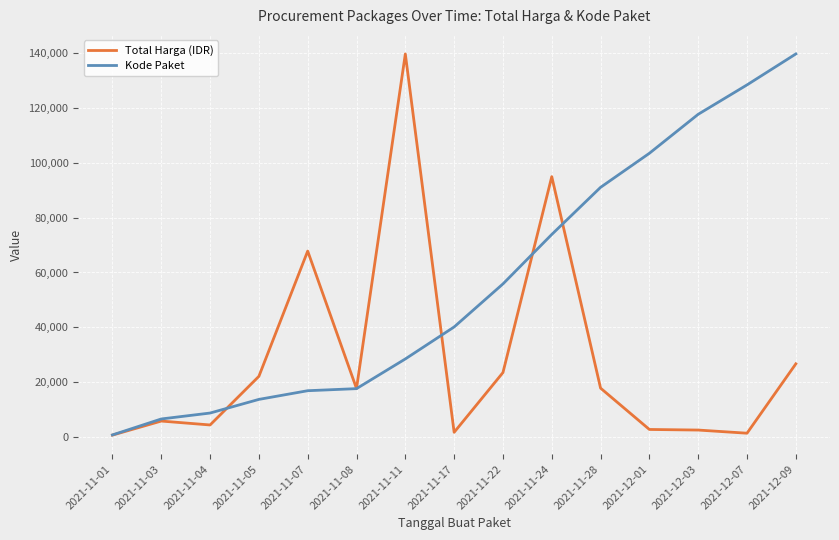

What is the sum of the Kode Paket values at 2021-11-11 and 2021-11-08?

46005.0